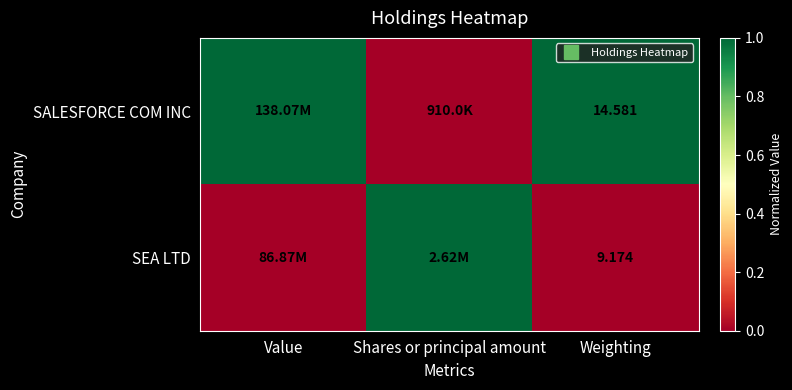

Where is SALESFORCE COM INC nearest to the value 0?

Shares or principal amount